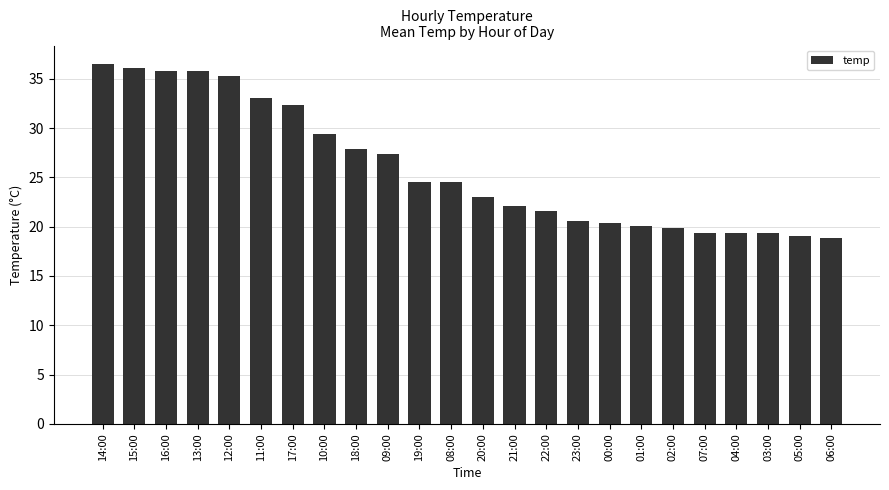

What is the difference between the values at 22:00 and 19:00?

2.9